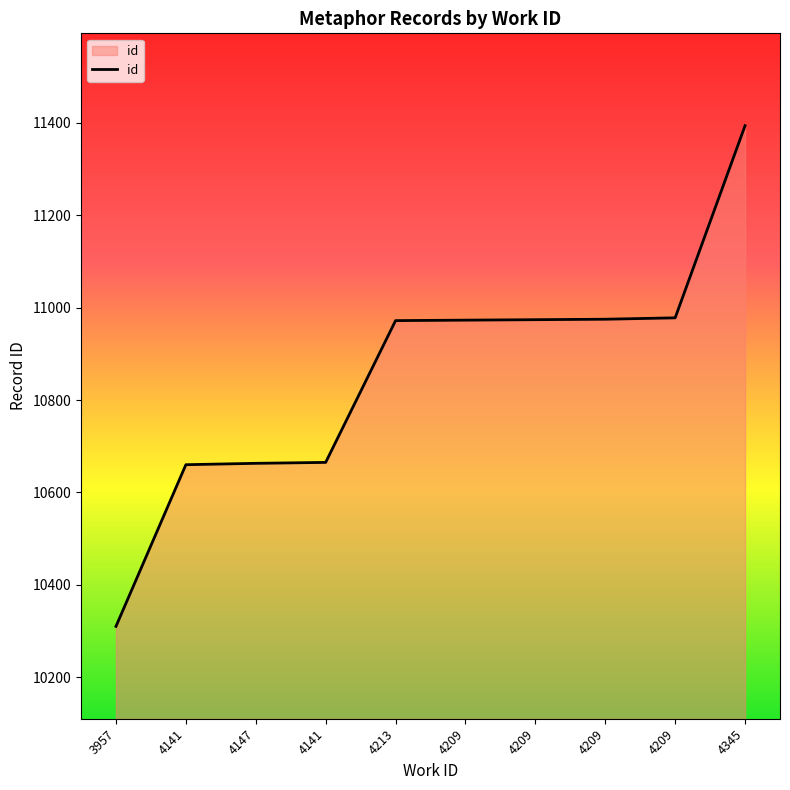

Approximately how many times larger is the value at 4345 compared to 3957?

1.1